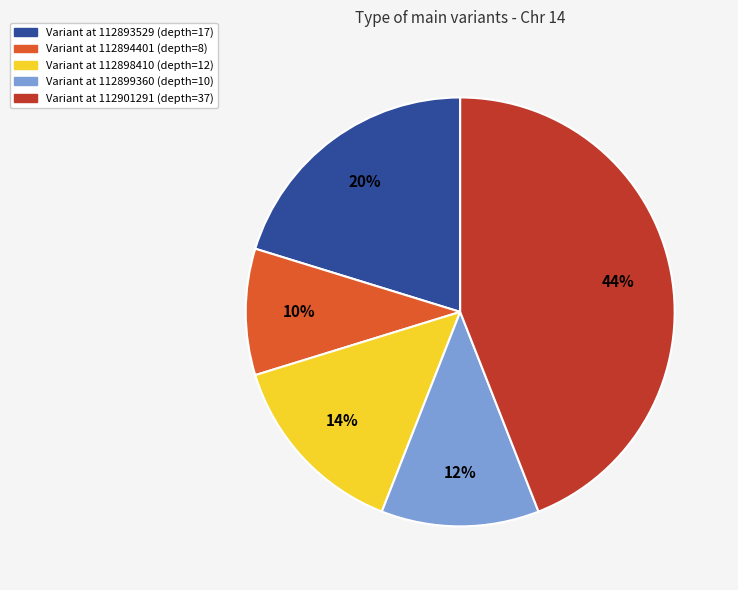

Rank the categories by value from lowest to highest.

Variant at 112894401 (depth=8), Variant at 112899360 (depth=10), Variant at 112898410 (depth=12), Variant at 112893529 (depth=17), Variant at 112901291 (depth=37)